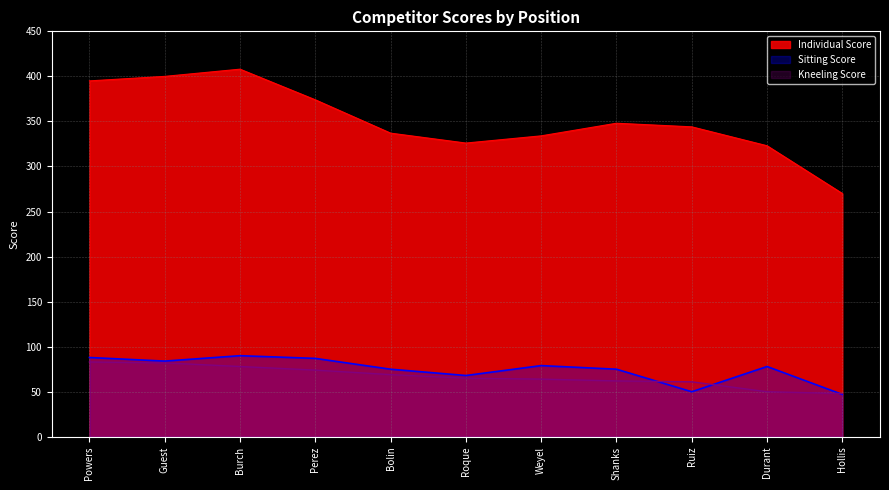

What is the total value across all series at Powers?

566